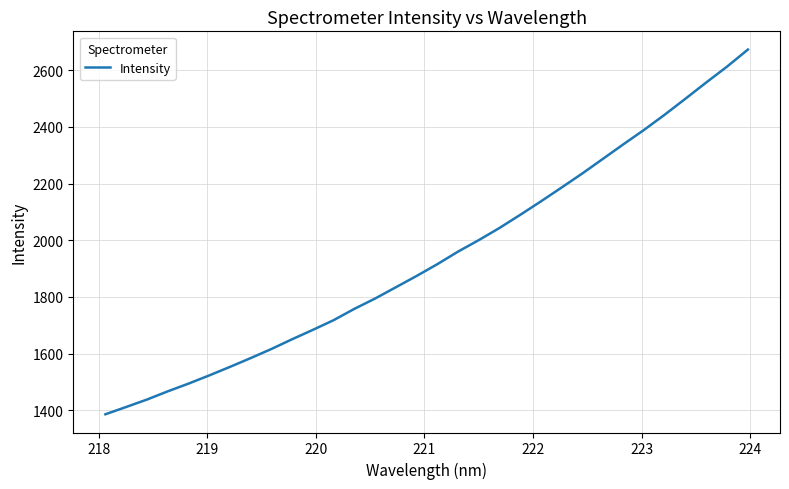

What is the greatest value displayed?

2673.0